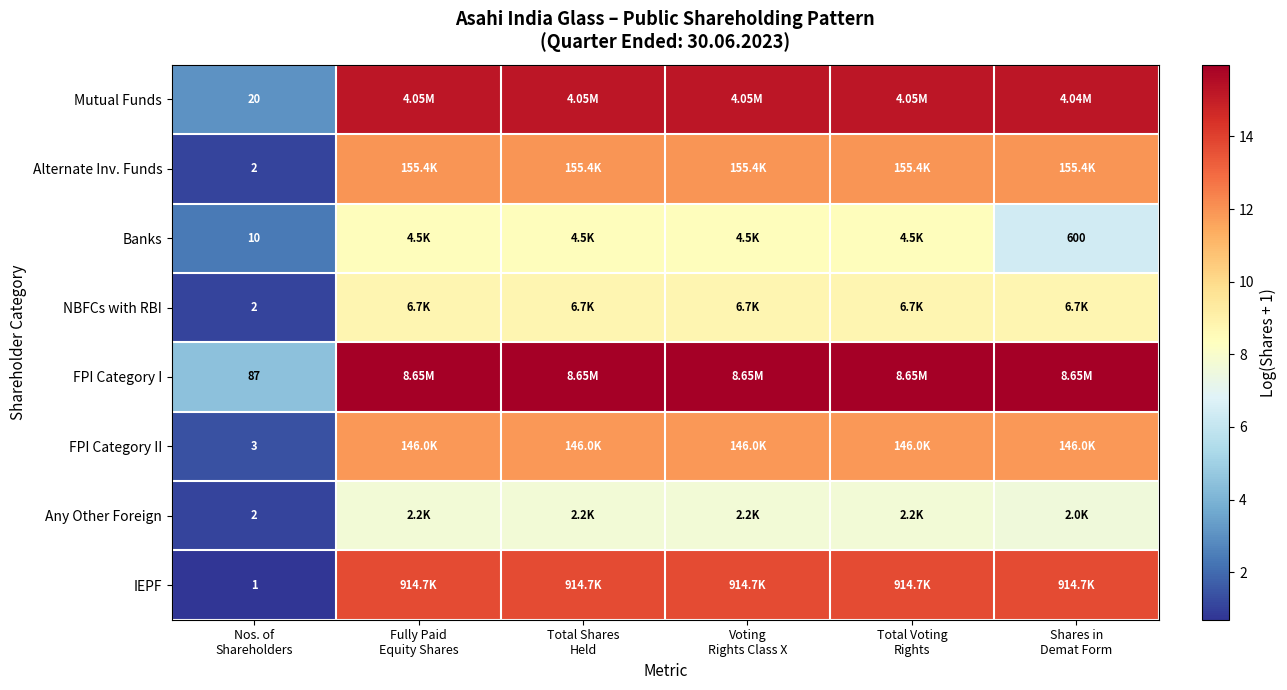

How many series are shown in this chart?

8